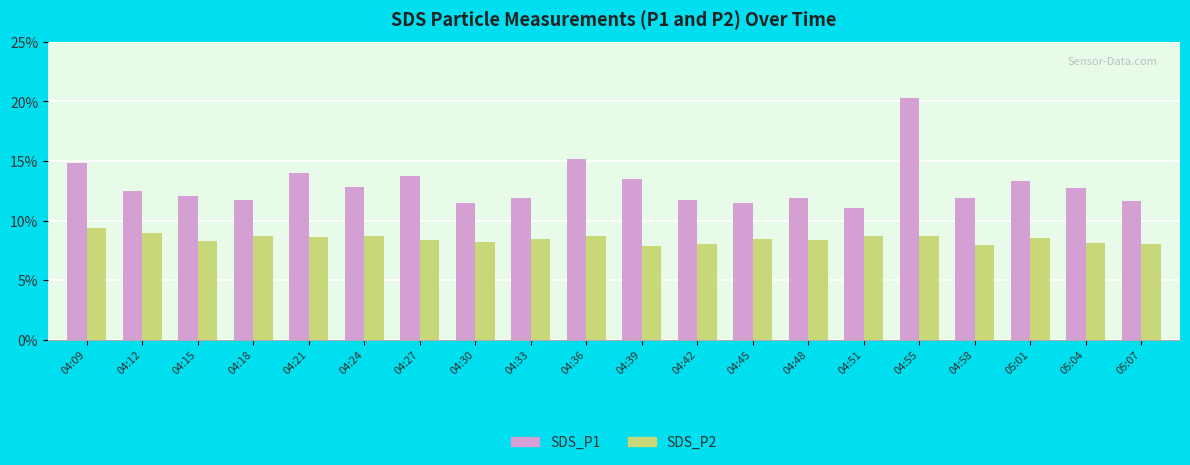

Are the bars horizontal?

No